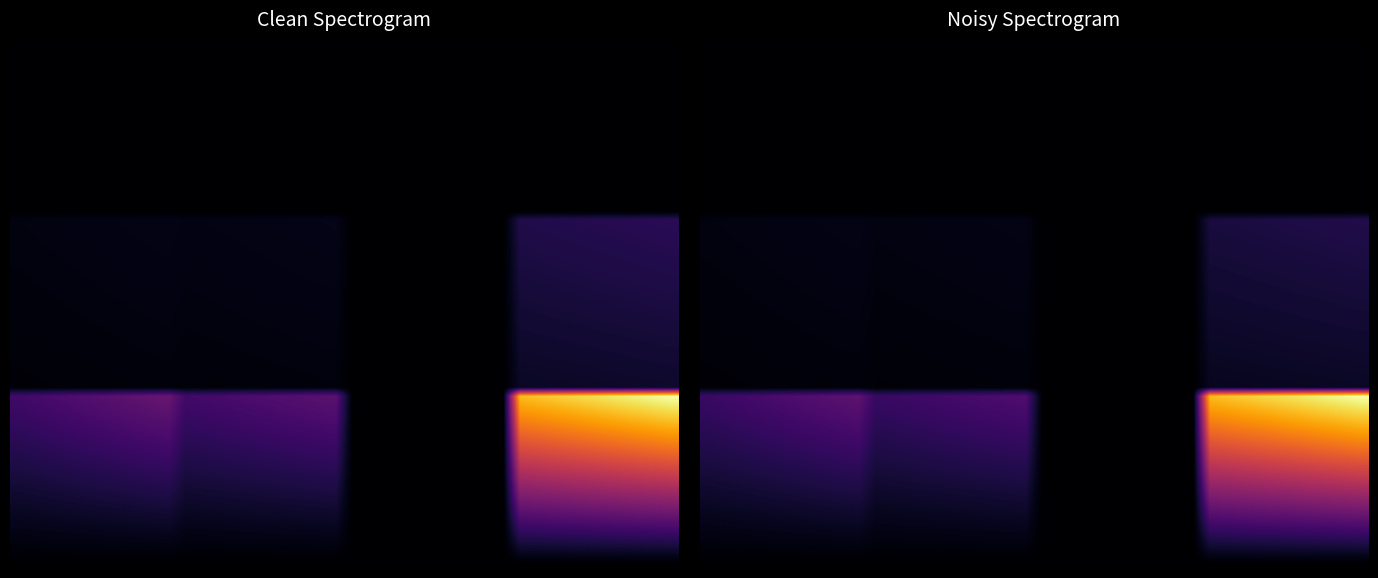

What is the spread (max minus min) of values at All Others?

1